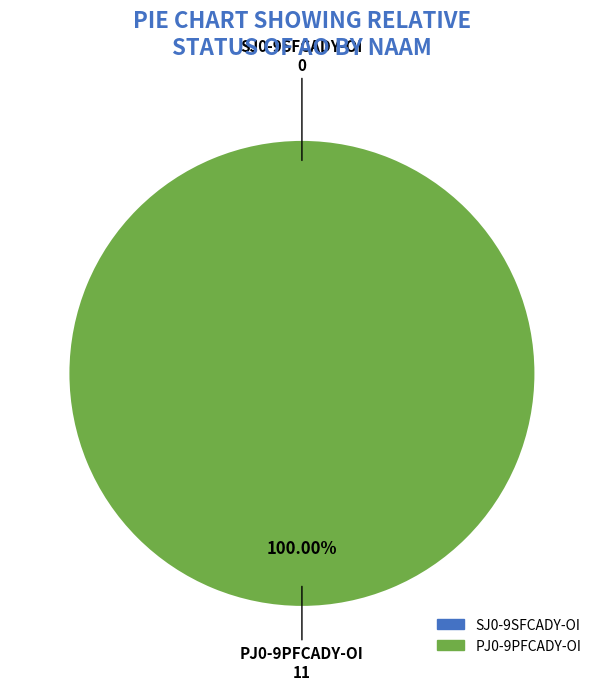

Which has a higher value, PJ0-9PFCADY-OI (2020 uitvoering) or SJ0-9SFCADY-OI (2022)?

PJ0-9PFCADY-OI (2020 uitvoering)